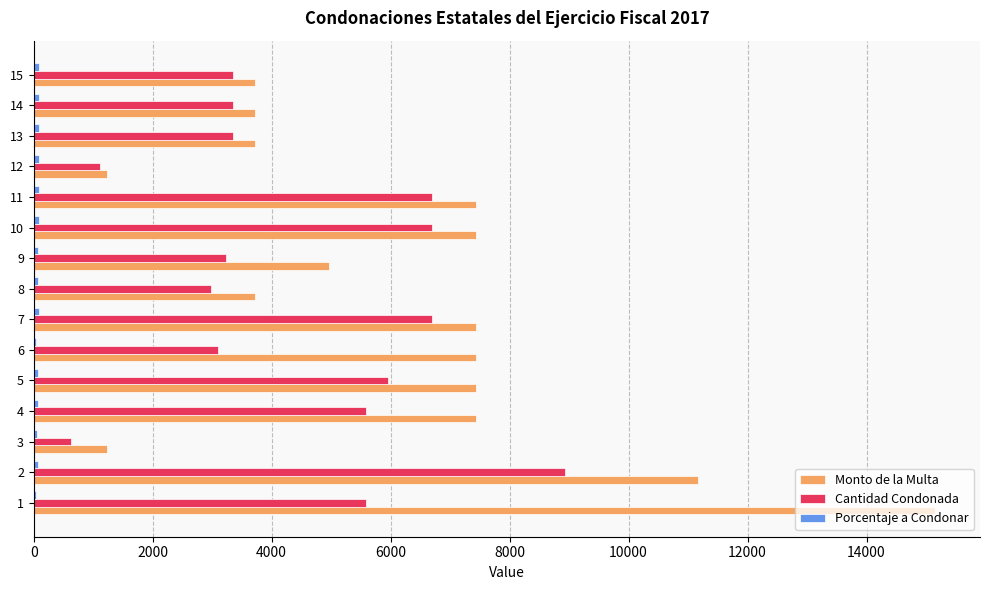

What is the greatest value displayed?

15150.0